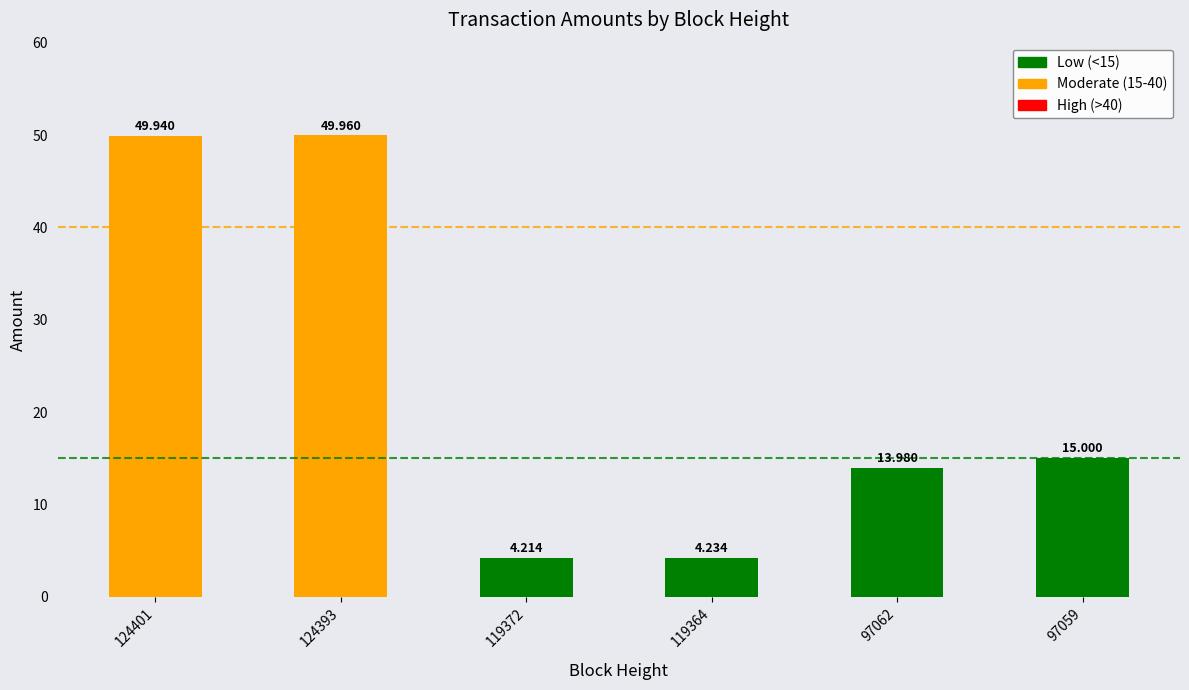

The value at 124393 is 50.0. True or false?

True